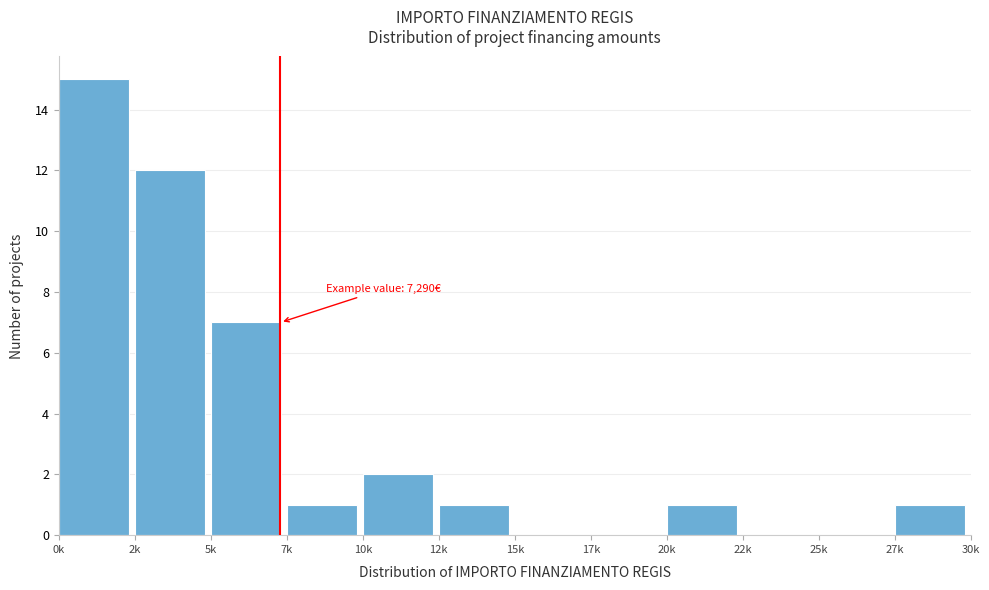

Reading left to right, what are all the values shown in this chart?

0k=15	2k=12	5k=7	7k=1	10k=2	12k=1	15k=0	17k=0	20k=1	22k=0	25k=0	27k=1